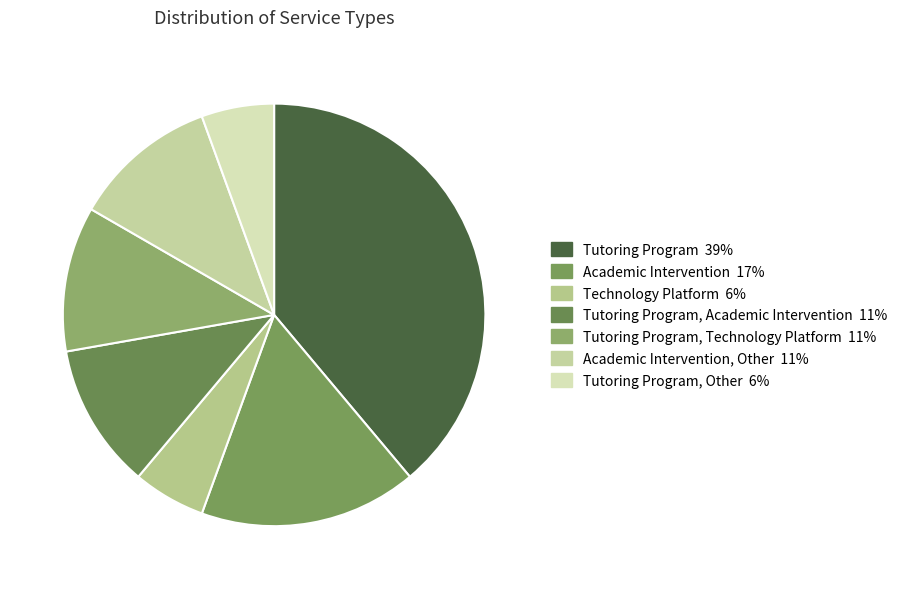

Count the number of slices in the pie.

7